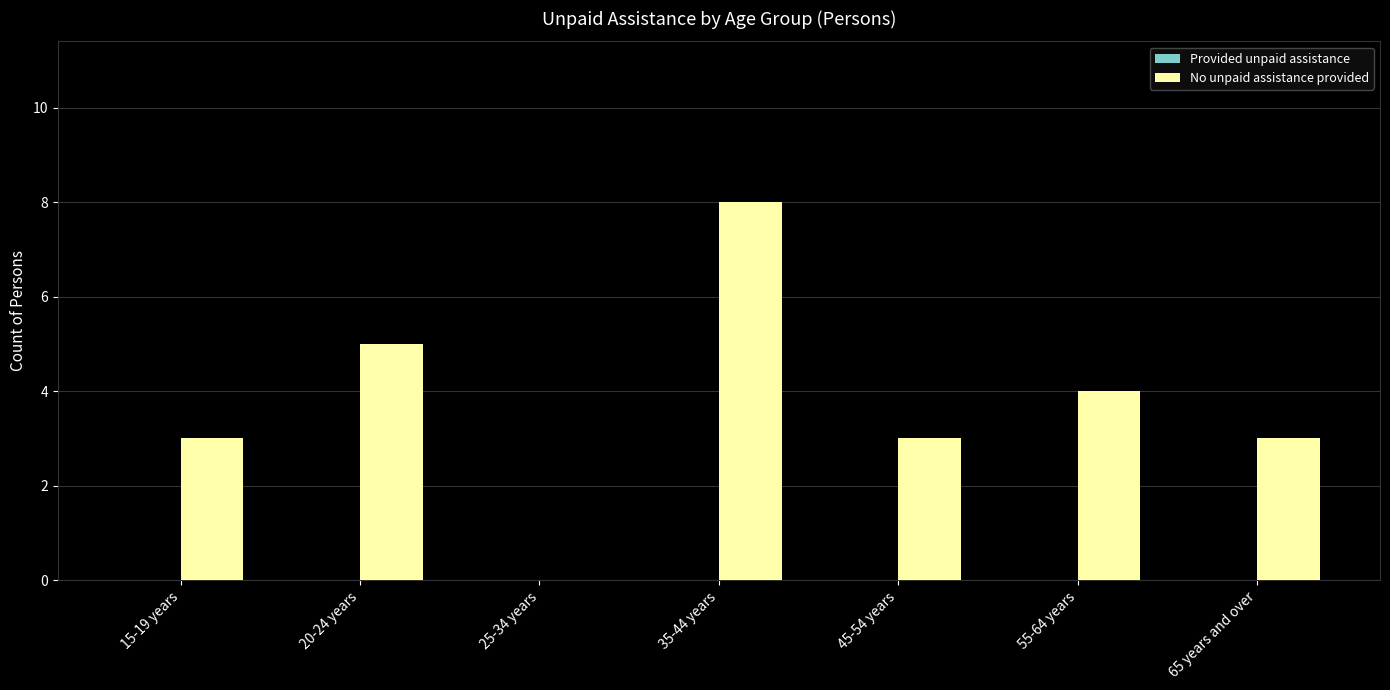

True or false: the data shows 5 at 20-24 years.

True